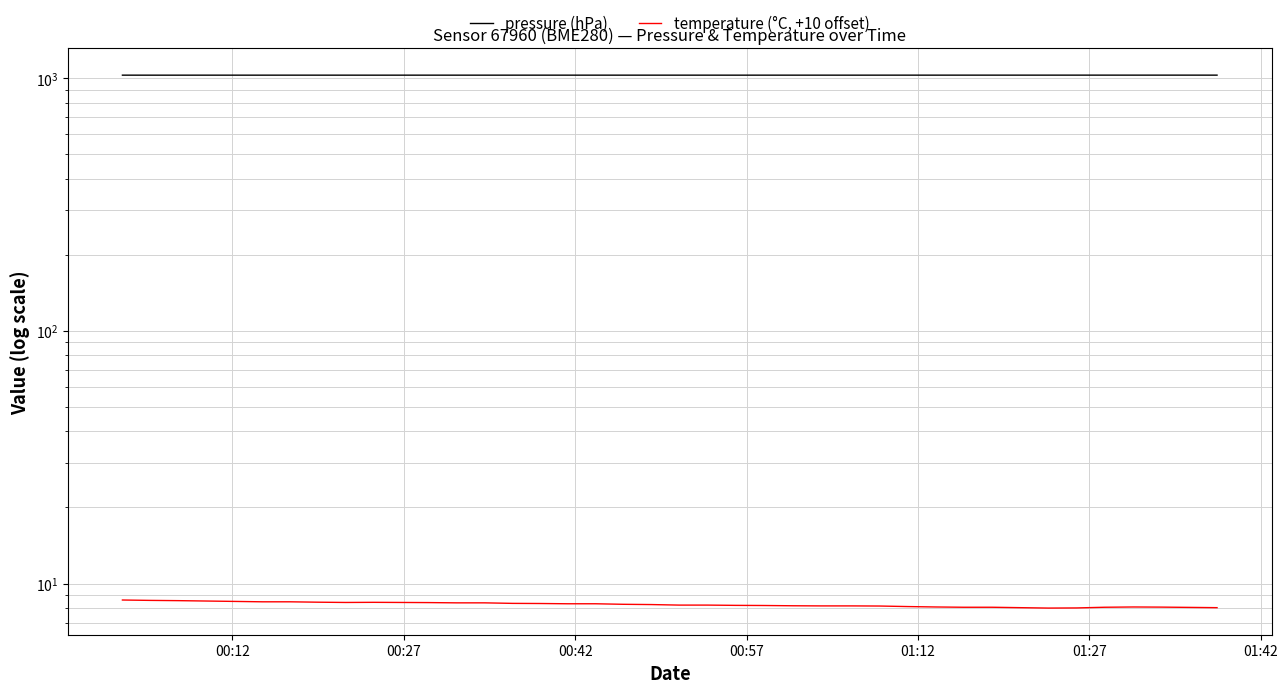

Rank the series by their average value, from highest to lowest.

pressure (hPa), temperature (°C, +10 offset)